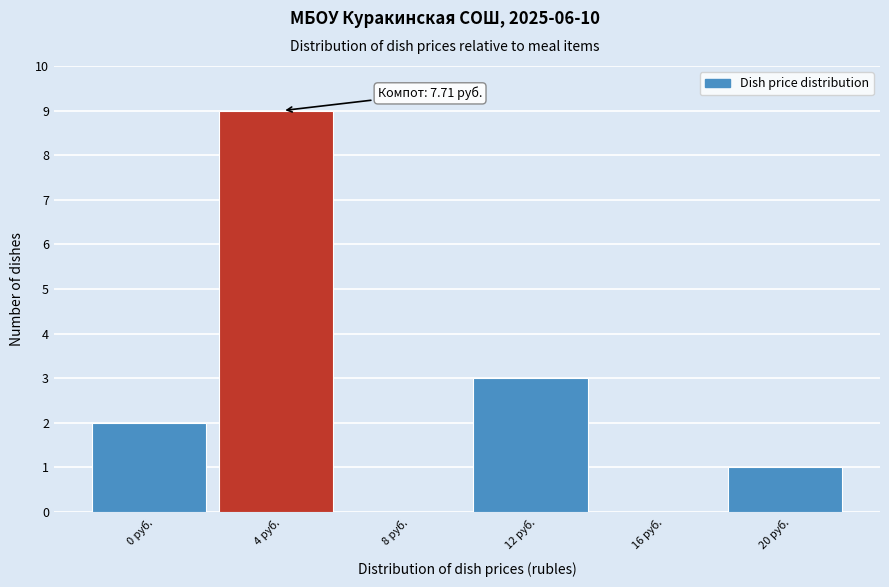

Reading left to right, what are all the values shown in this chart?

0 руб.=2	4 руб.=9	8 руб.=0	12 руб.=3	16 руб.=0	20 руб.=1